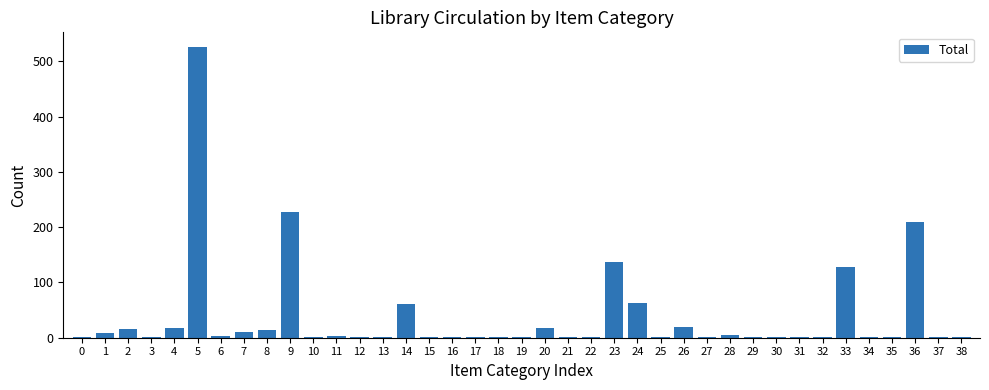

What is the sum of all values?

1493